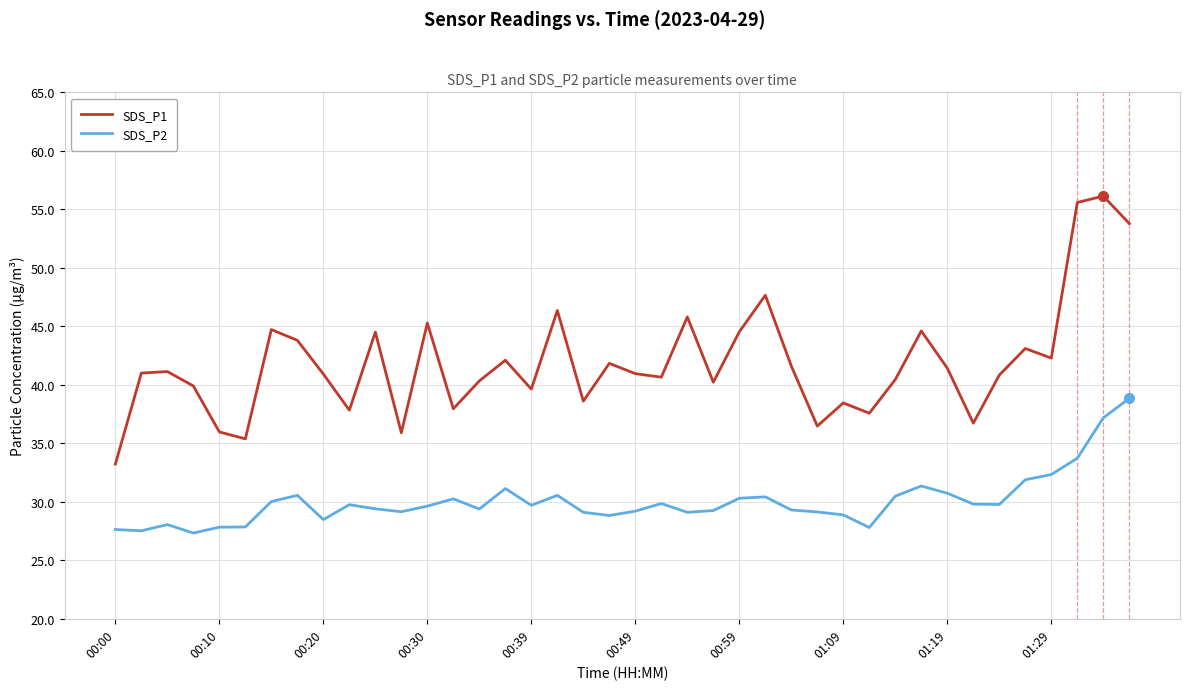

True or false: SDS_P2 and SDS_P1 cross at least once.

False